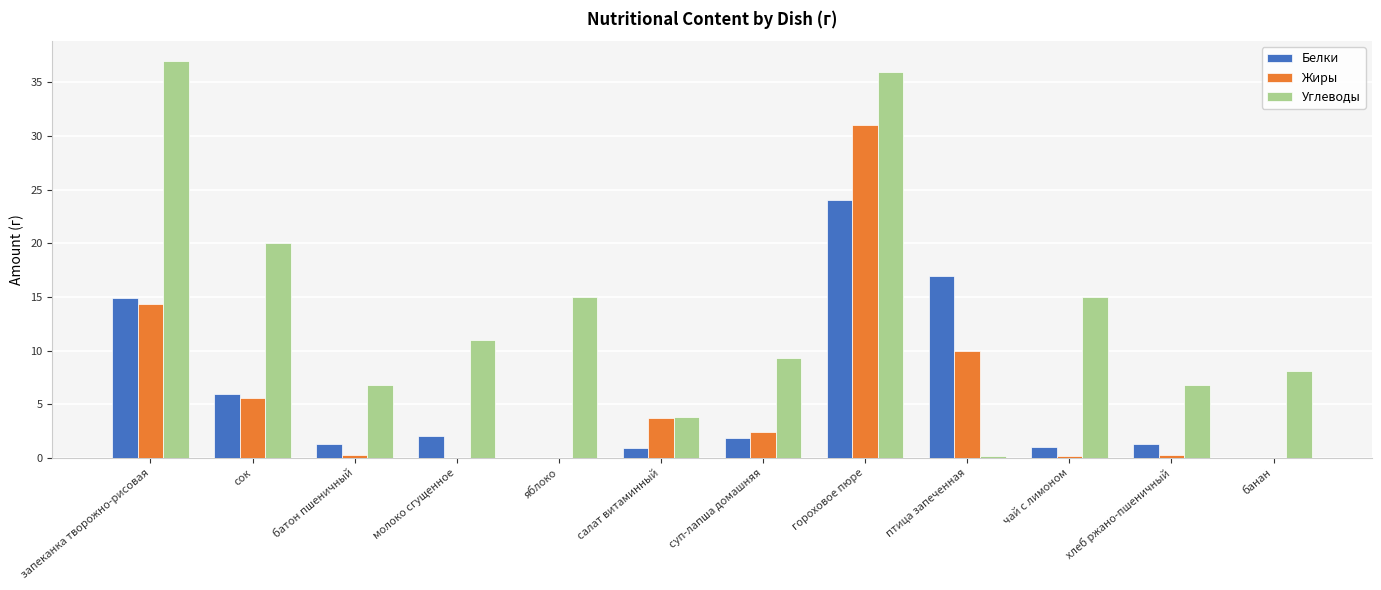

True or false: Углеводы has a value of 9.3 at суп-лапша домашняя.

True